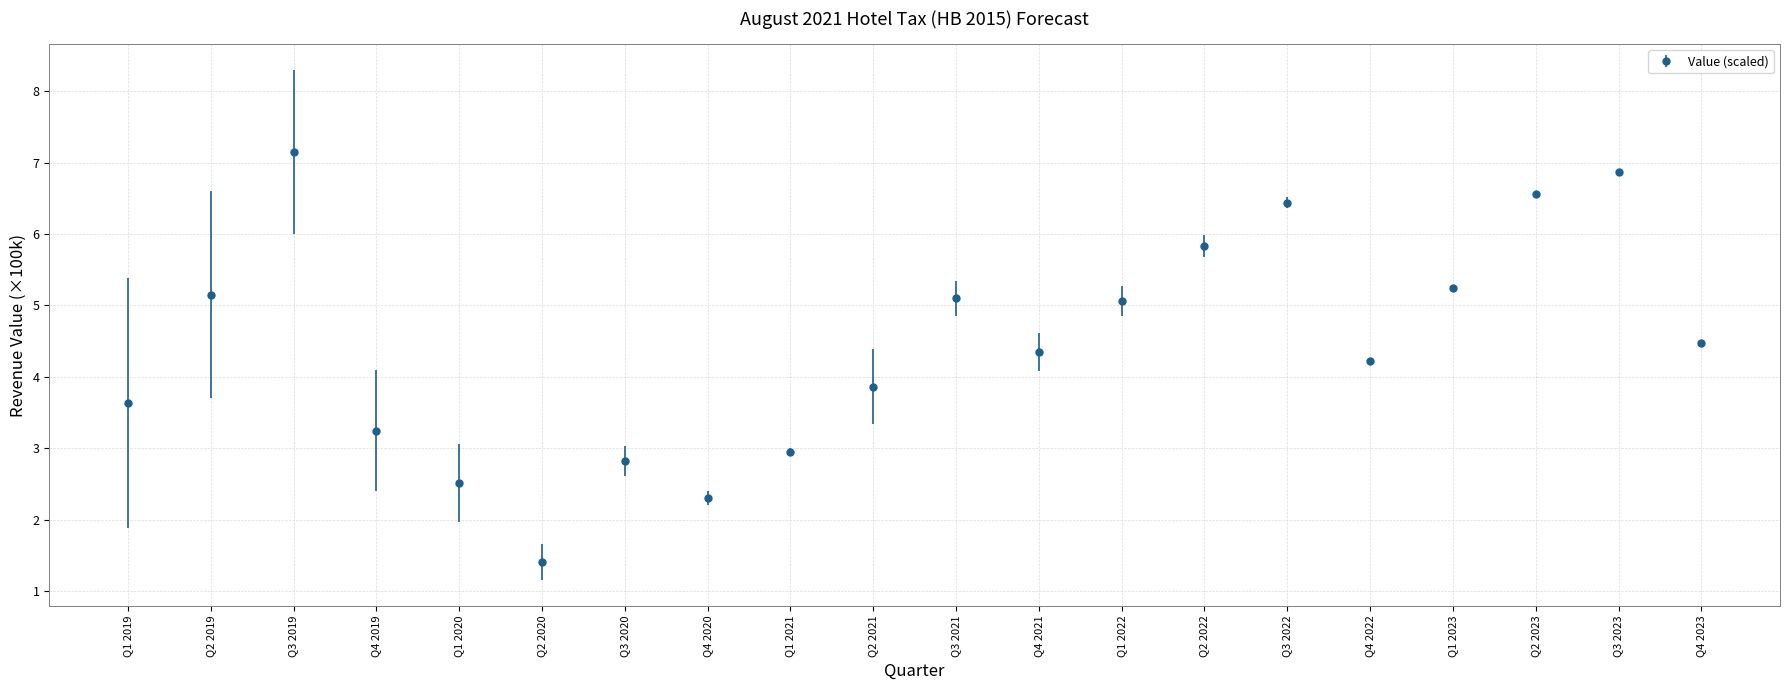

How many data points are less than 4?

8